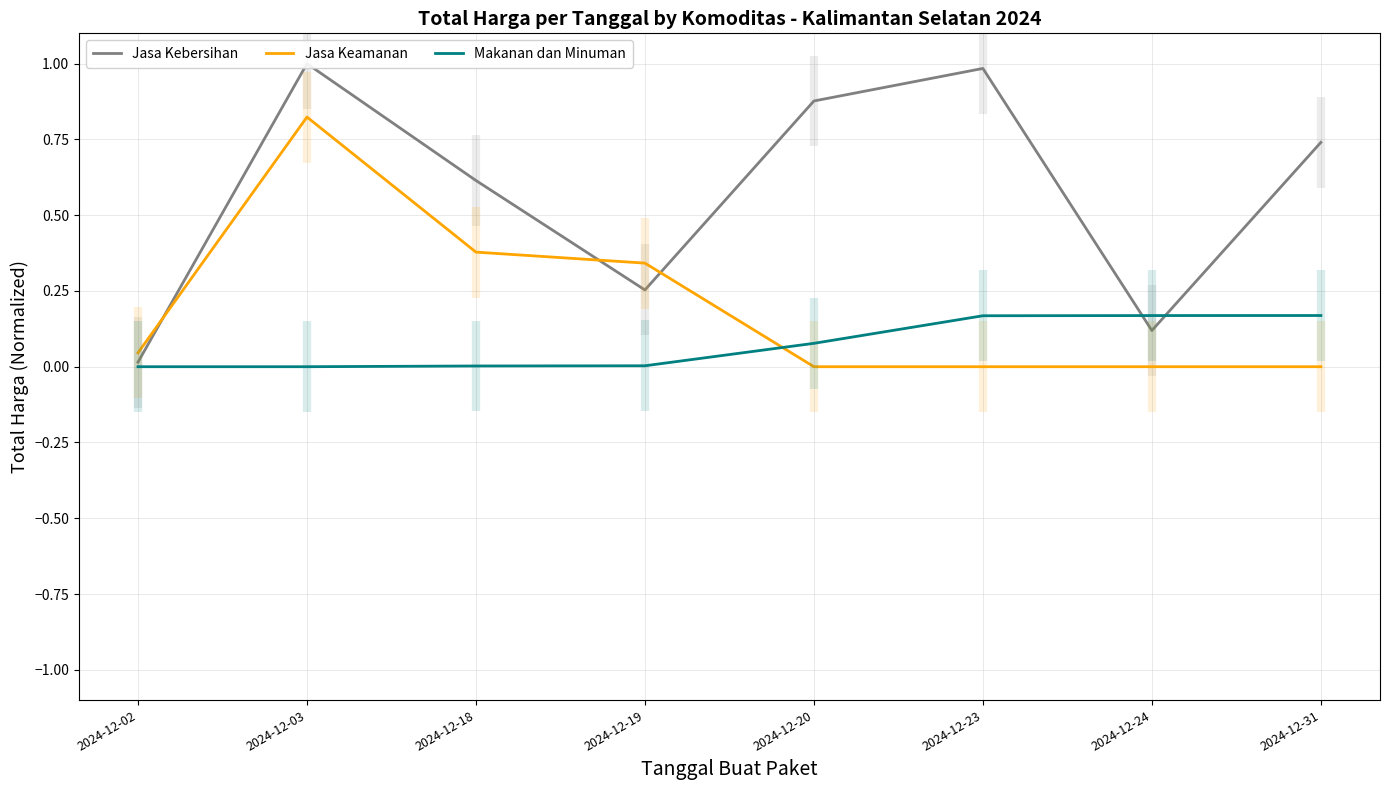

Read the Makanan dan Minuman value at 2024-12-24.

0.2